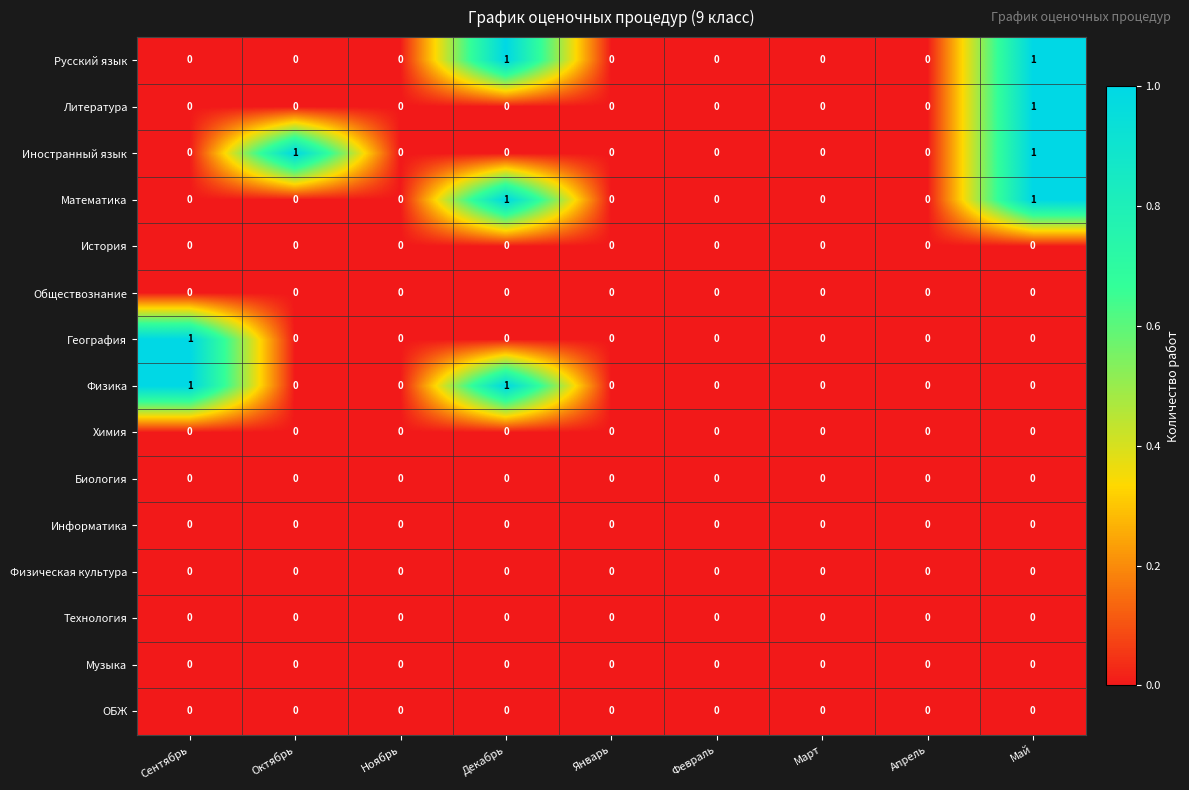

True or false: ОБЖ has a value of 0 at Апрель.

True